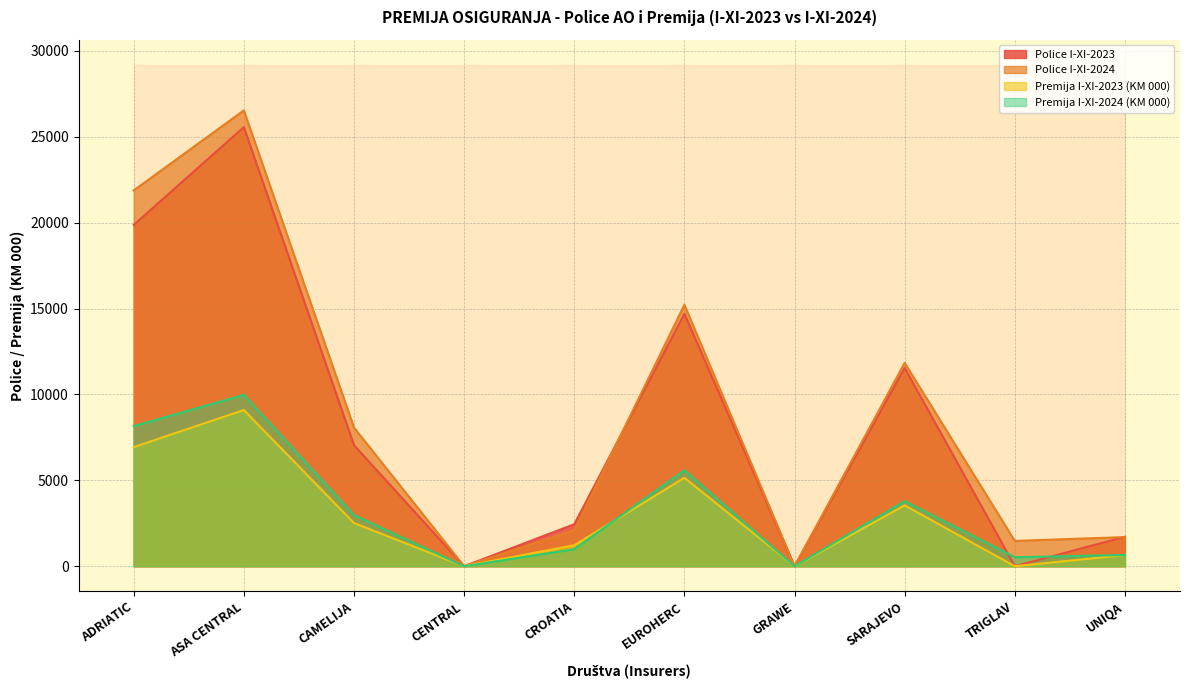

What is the sum of the Premija I-XI-2023 values at EUROHERC and SARAJEVO?

8695.0